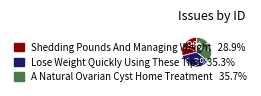

To the nearest percent, what portion does A Natural Ovarian Cyst Home Treatment represent?

36%